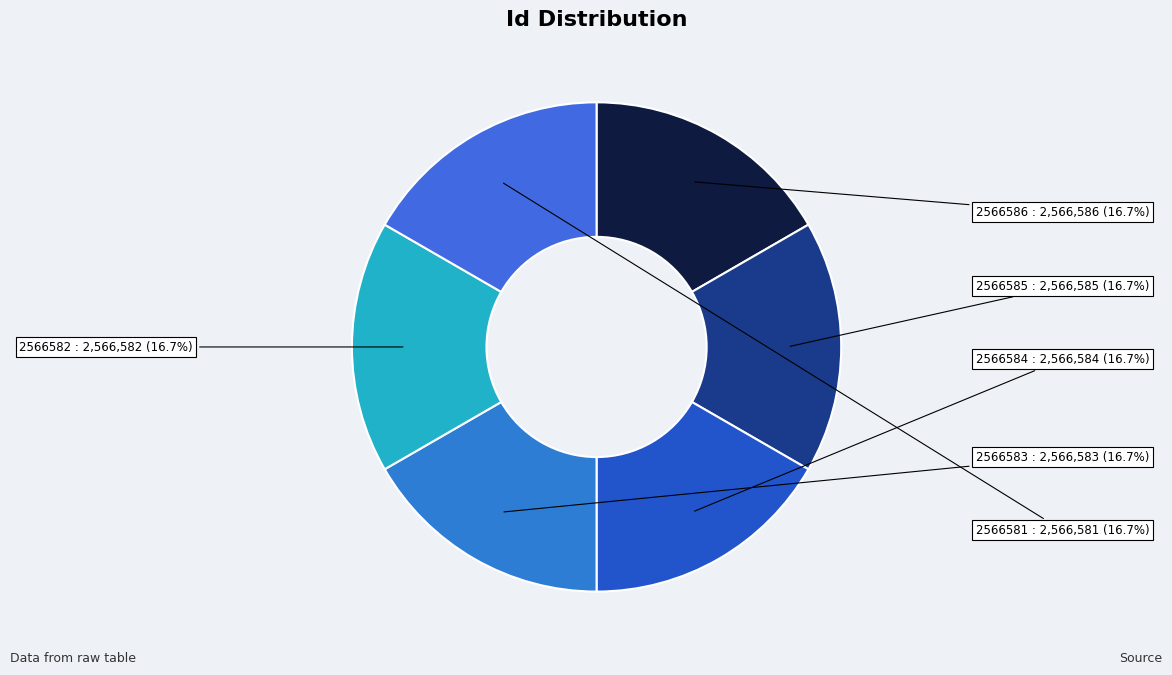

Rank the categories by value from lowest to highest.

2566581, 2566582, 2566583, 2566584, 2566585, 2566586